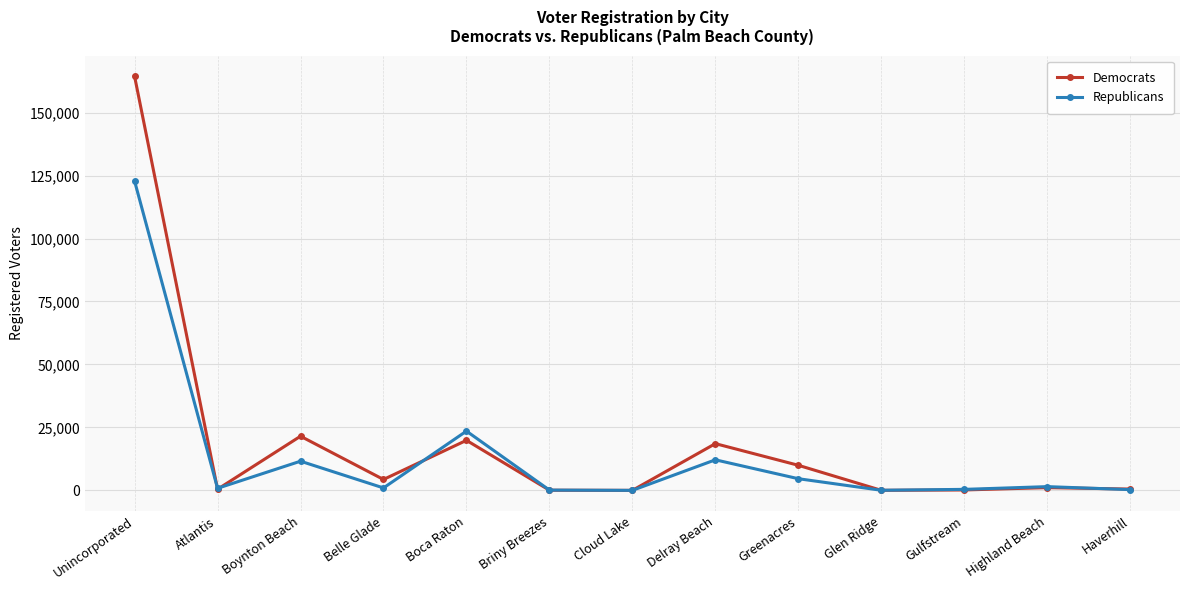

How many data points in Democrats are less than 1109?

6